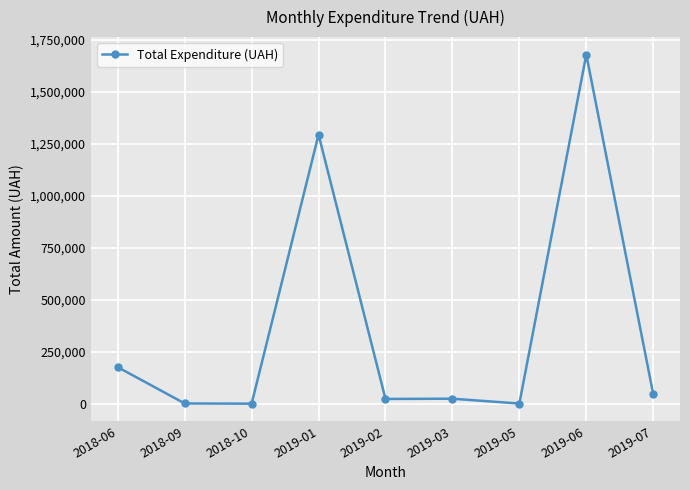

What is the average value?

360493.3